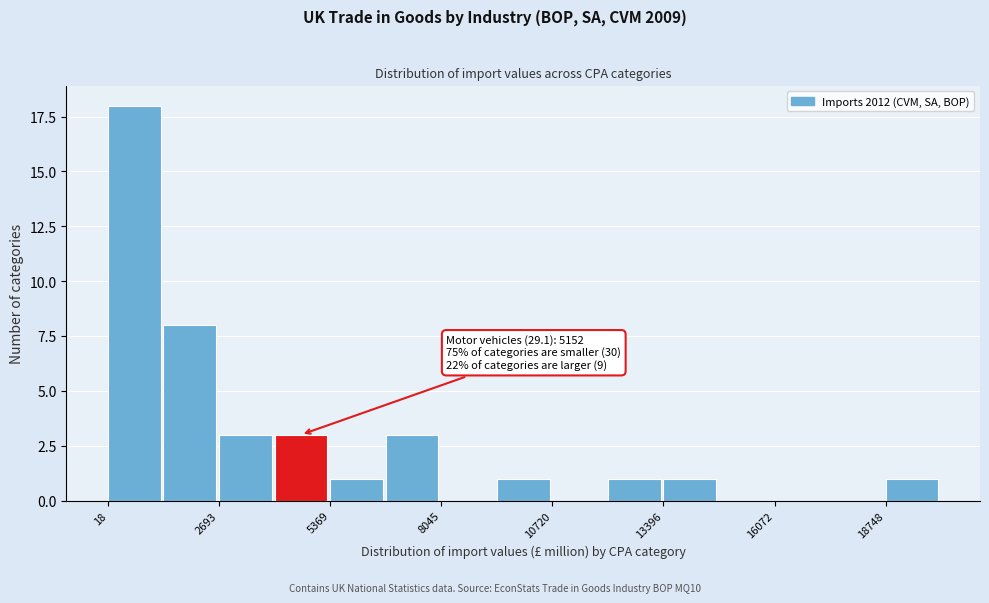

Read against the x-axis, roughly where is the centre of the tallest bar?

500